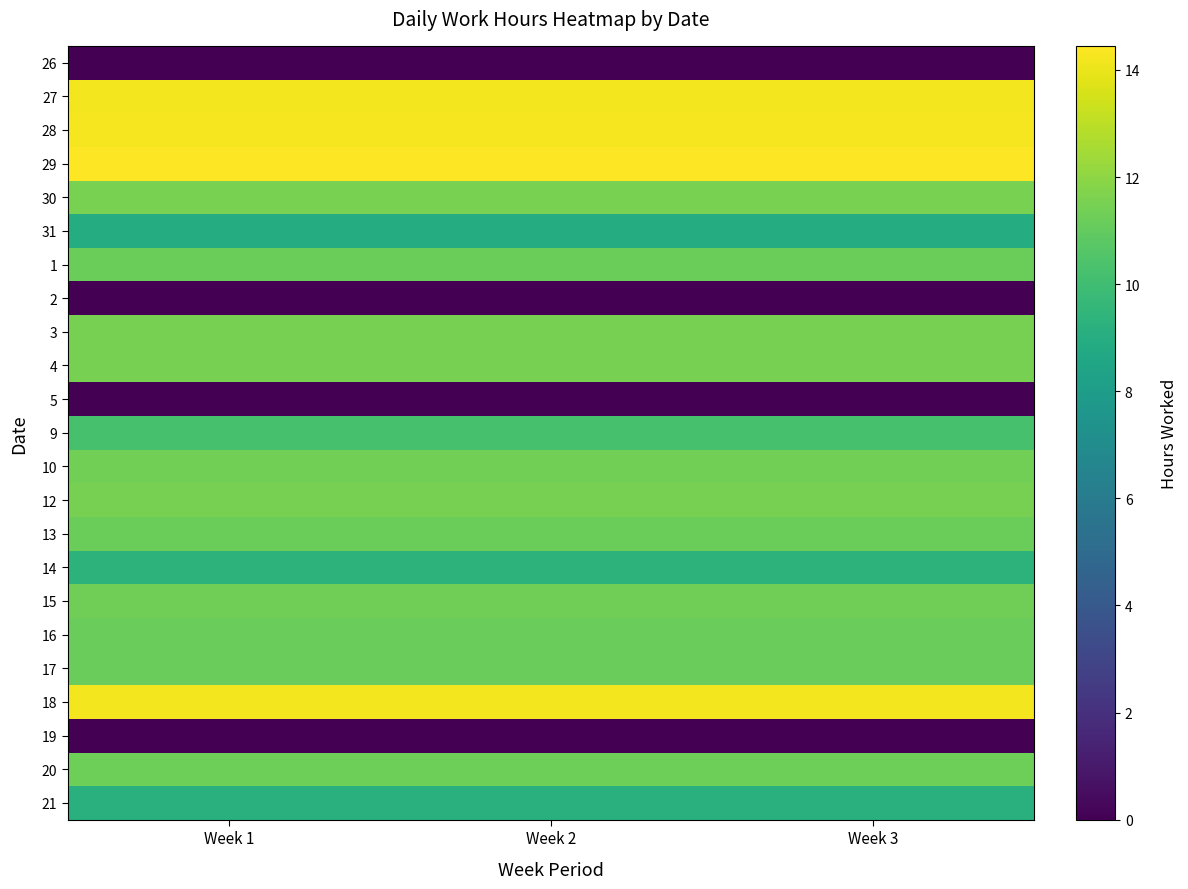

Reading left to right, list all the values displayed in this chart.

26: Week 1=0.0	Week 2=0.0	Week 3=0.0
27: Week 1=14.2	Week 2=14.2	Week 3=14.2
28: Week 1=14.2	Week 2=14.2	Week 3=14.2
29: Week 1=14.4	Week 2=14.4	Week 3=14.4
30: Week 1=11.5	Week 2=11.5	Week 3=11.5
31: Week 1=8.9	Week 2=8.9	Week 3=8.9
1: Week 1=11.2	Week 2=11.2	Week 3=11.2
2: Week 1=0.0	Week 2=0.0	Week 3=0.0
3: Week 1=11.5	Week 2=11.5	Week 3=11.5
4: Week 1=11.5	Week 2=11.5	Week 3=11.5
5: Week 1=0.0	Week 2=0.0	Week 3=0.0
9: Week 1=10.2	Week 2=10.2	Week 3=10.2
10: Week 1=11.4	Week 2=11.4	Week 3=11.4
12: Week 1=11.5	Week 2=11.5	Week 3=11.5
13: Week 1=11.2	Week 2=11.2	Week 3=11.2
14: Week 1=9.4	Week 2=9.4	Week 3=9.4
15: Week 1=11.3	Week 2=11.3	Week 3=11.3
16: Week 1=11.1	Week 2=11.1	Week 3=11.1
17: Week 1=11.1	Week 2=11.1	Week 3=11.1
18: Week 1=14.2	Week 2=14.2	Week 3=14.2
19: Week 1=0.0	Week 2=0.0	Week 3=0.0
20: Week 1=11.3	Week 2=11.3	Week 3=11.3
21: Week 1=9.2	Week 2=9.2	Week 3=9.2